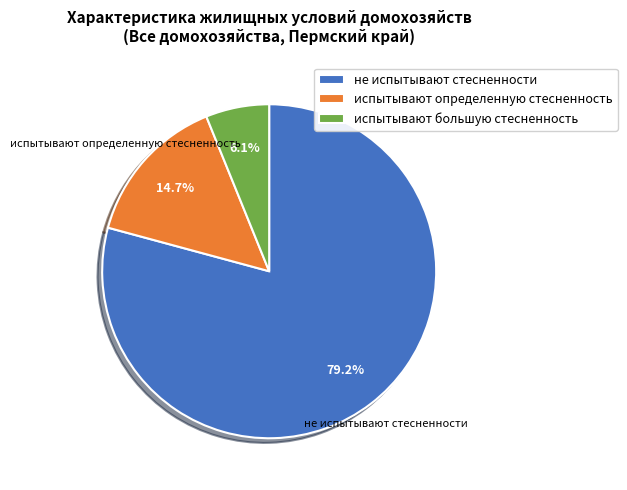

True or false: не испытывают стесненности accounts for 79% of the total.

True